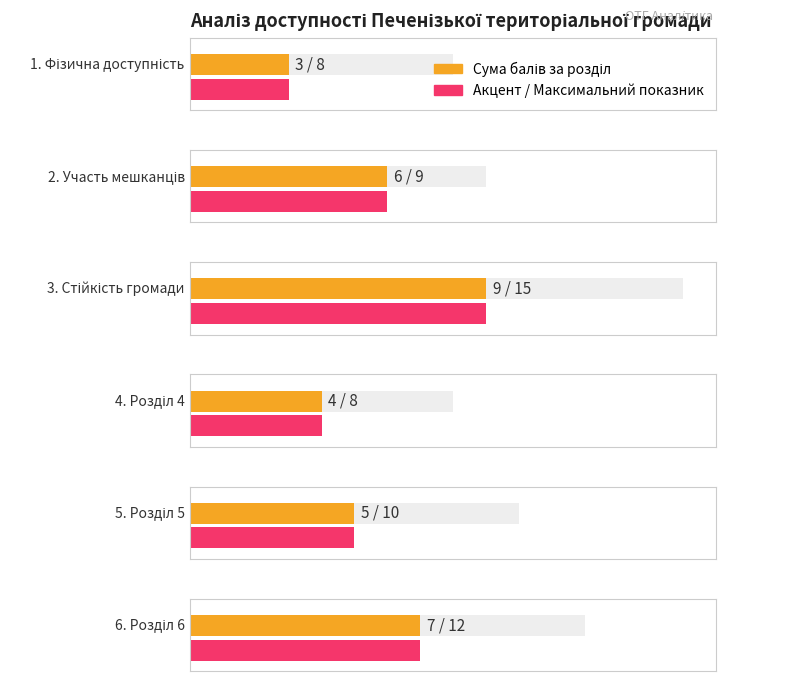

At which label does Сума балів за розділ reach its minimum?

1. Фізична доступність